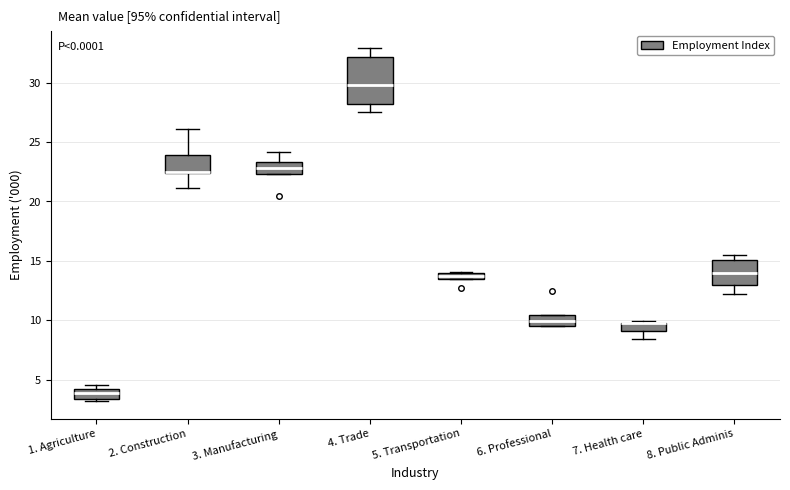

Comparing the boxes themselves (not the whiskers), which one is the tallest?

4. Trade